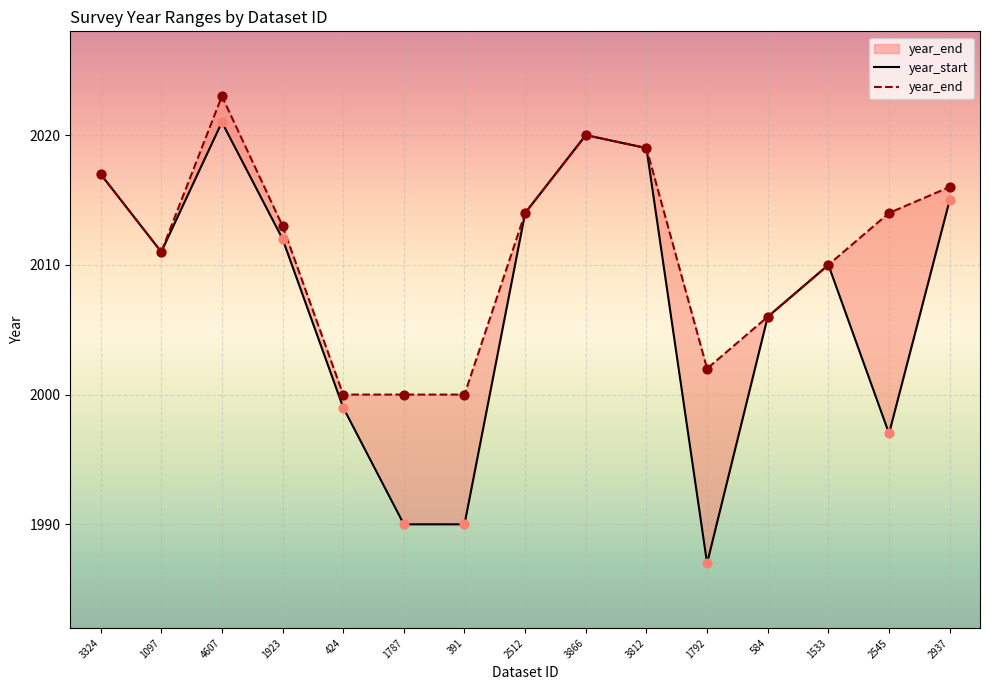

Which series has the largest Y range (max minus min)?

year_start